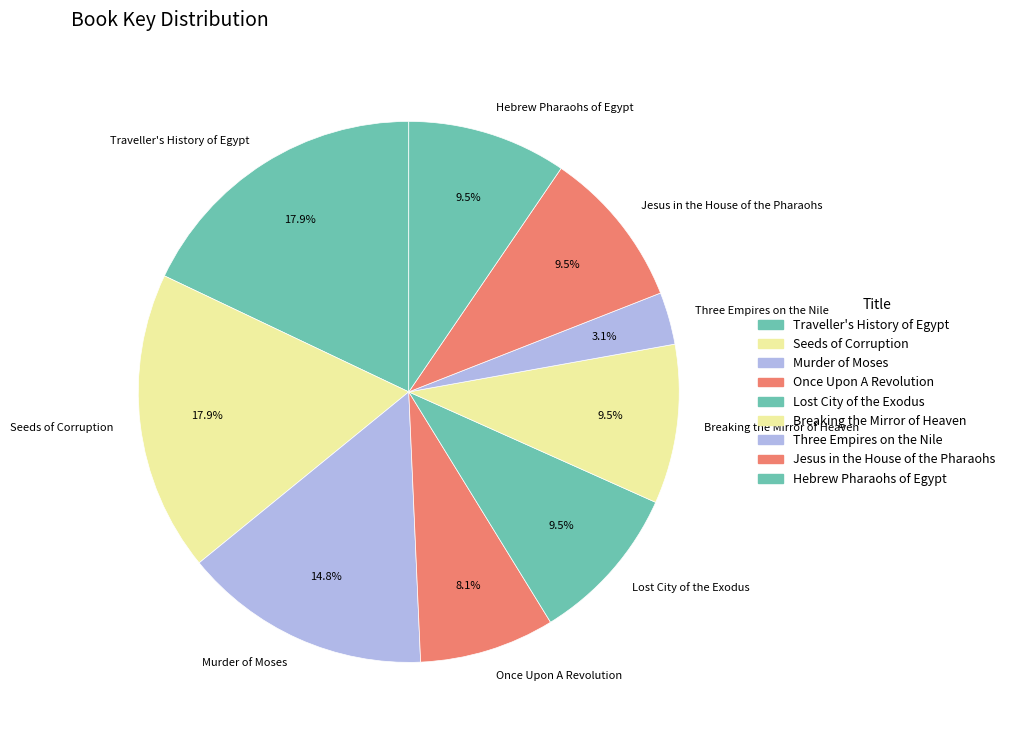

What is the ratio of the value at Traveller's History of Egypt to the value at Hebrew Pharaohs of Egypt?

1.9